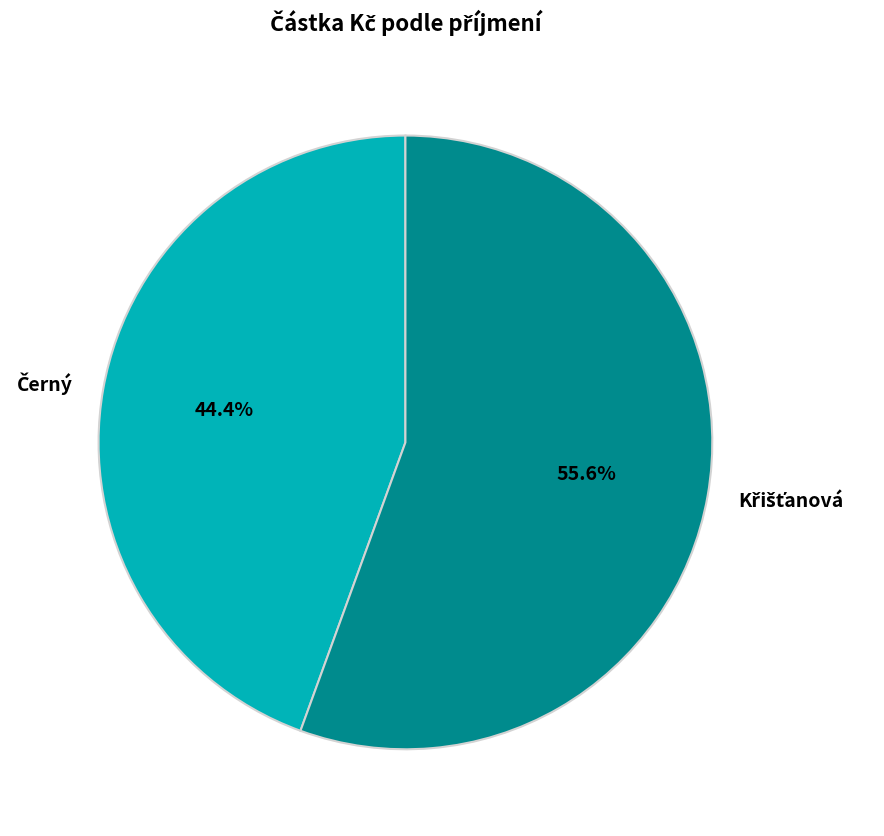

How many segments does this pie chart have?

2